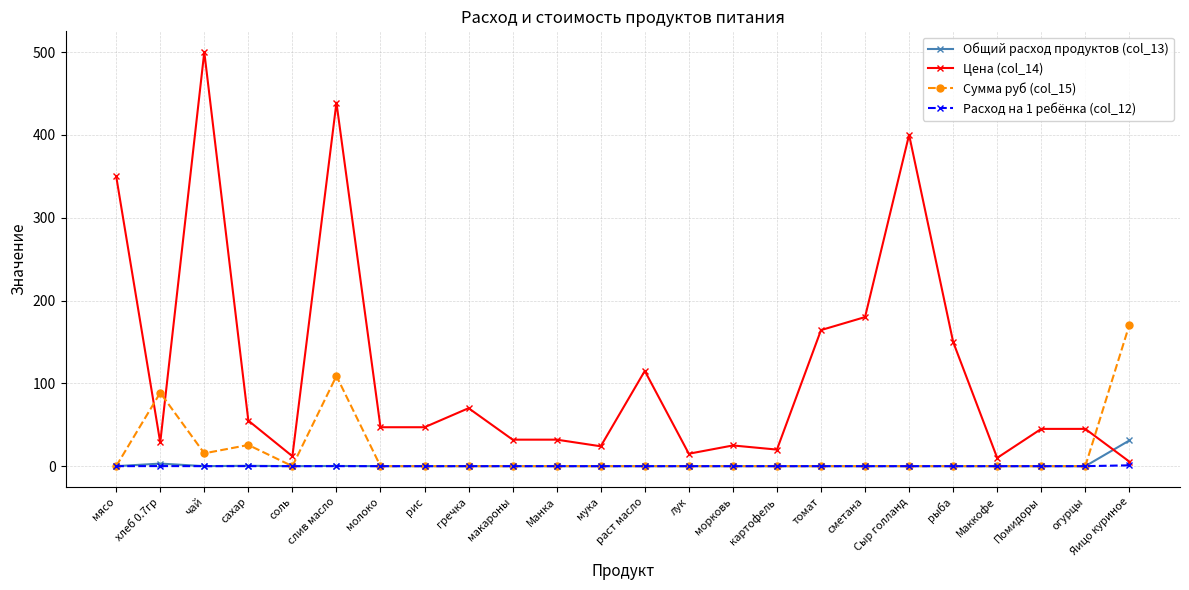

Which series has the largest total across all categories?

Цена (col_14)